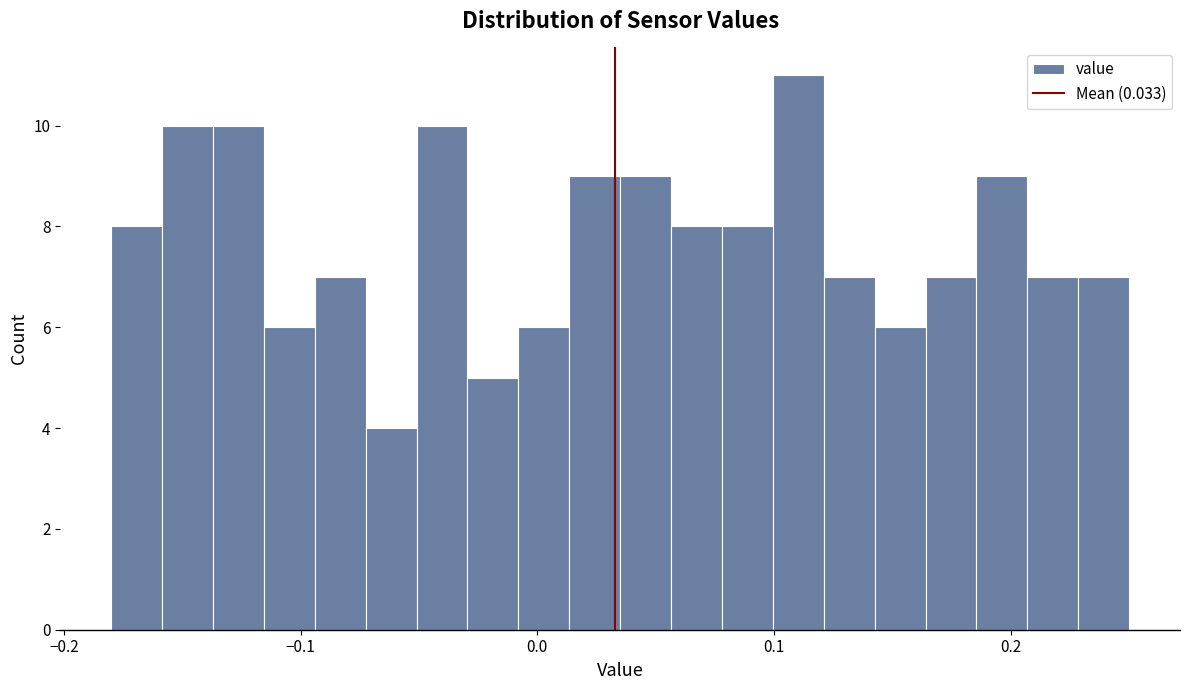

Read against the x-axis, roughly where is the centre of the tallest bar?

0.11